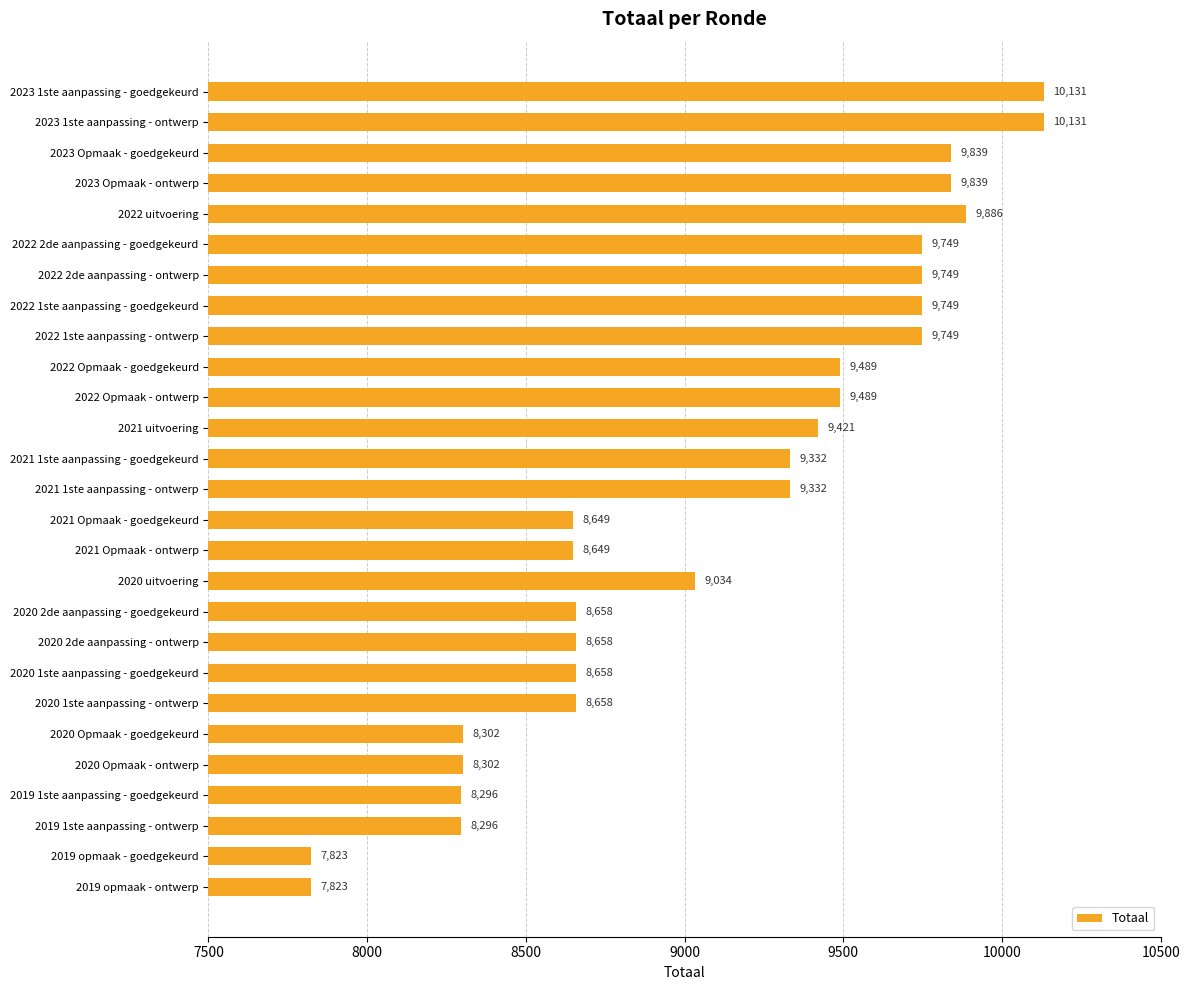

Reading bottom to top, what are all the values shown in this chart?

7823	7823	8296	8296	8302	8302	8658	8658	8658	8658	9034	8649	8649	9332	9332	9421	9489	9489	9749	9749	9749	9749	9886	9839	9839	10131	10131